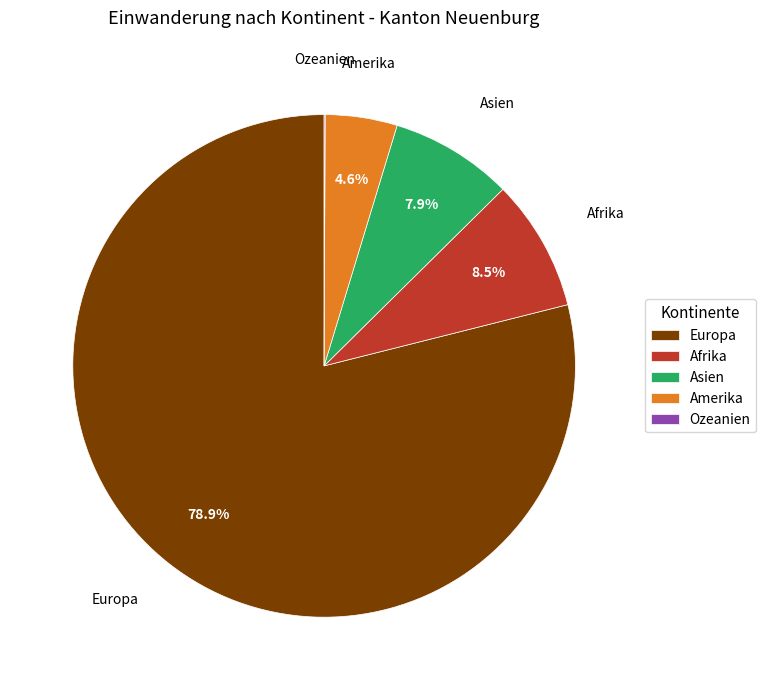

Which category accounts for the majority?

Europa